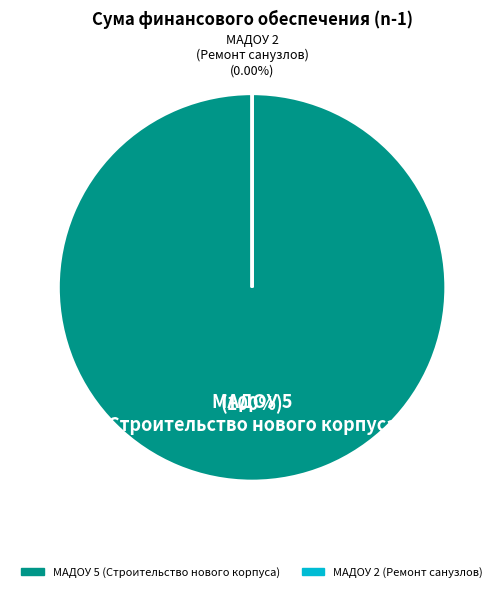

The МАДОУ 5
(Строительство нового корпуса) slice represents 89% of the pie. True or false?

False